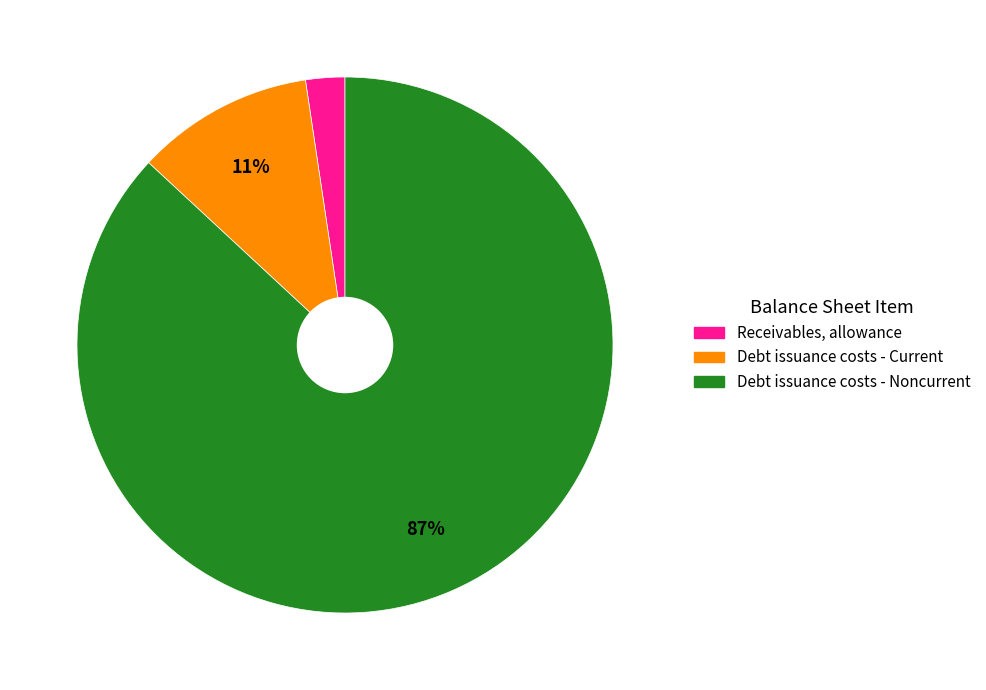

To the nearest percent, what is the difference between the largest and smallest slice percentages?

85%